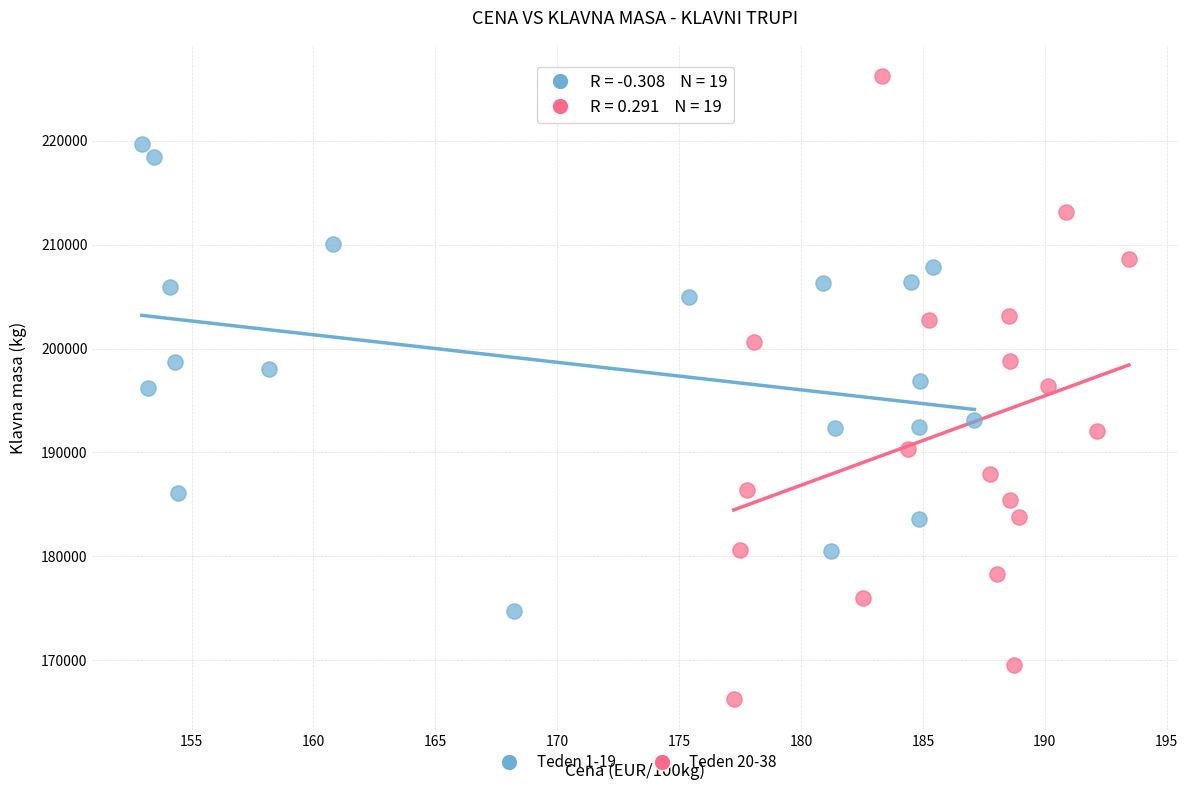

Which series contains the lowest Y value?

Teden 20-38